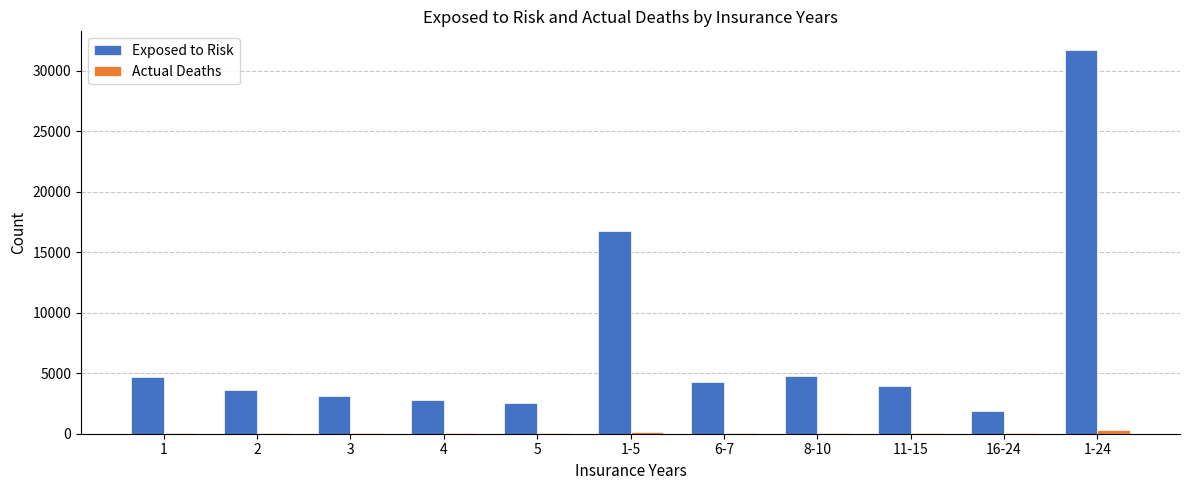

What is the sum of all Exposed to Risk values?

80159